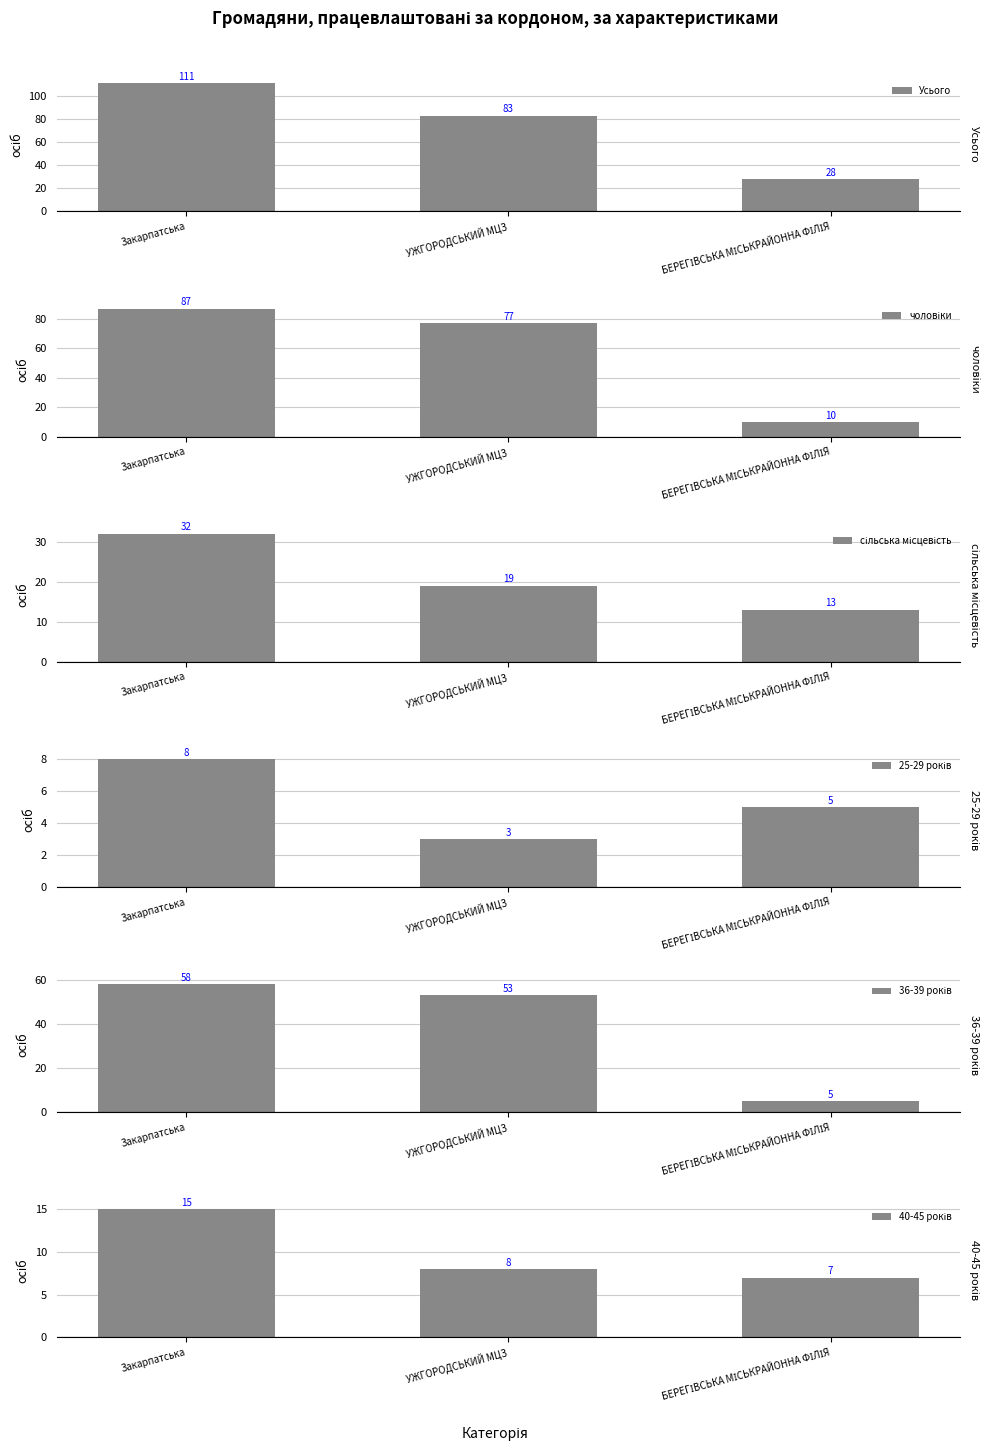

At which category is the sum across all series the highest?

Закарпатська